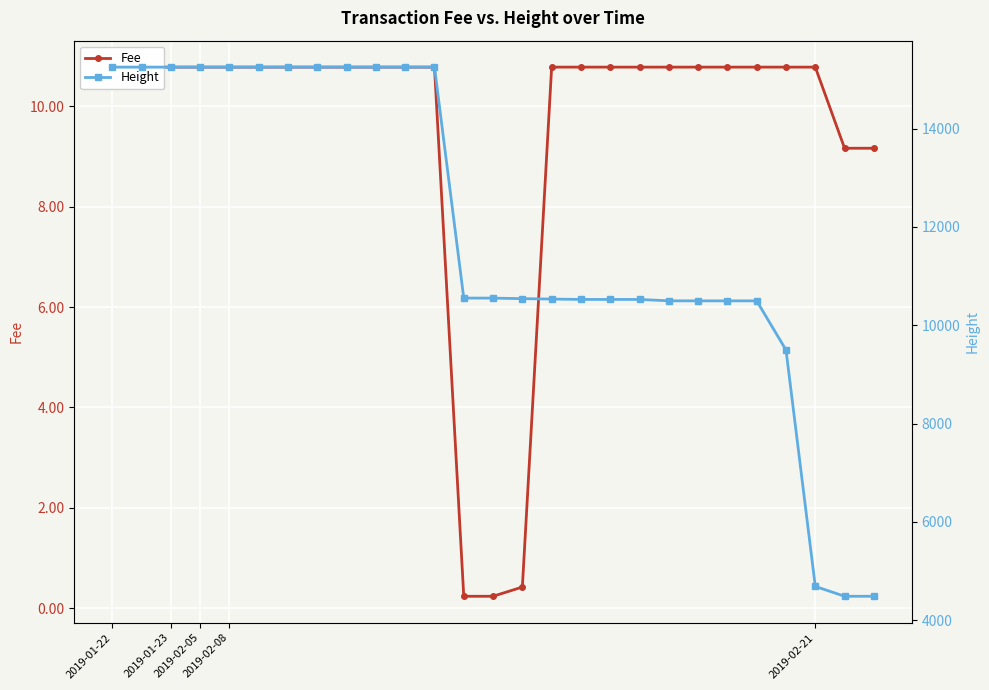

What is the minimum value shown in the chart?

0.2